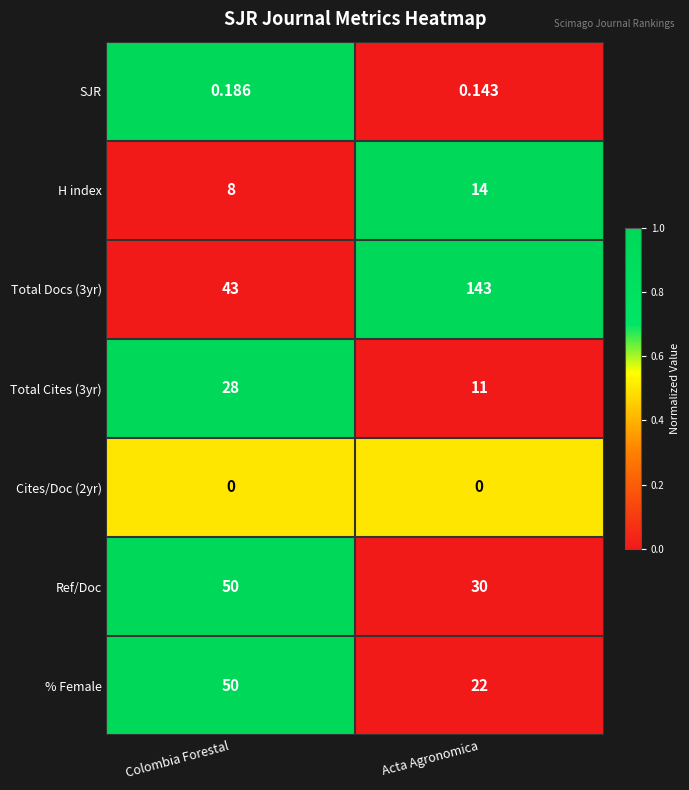

At which label does % Female reach its minimum?

Acta Agronomica